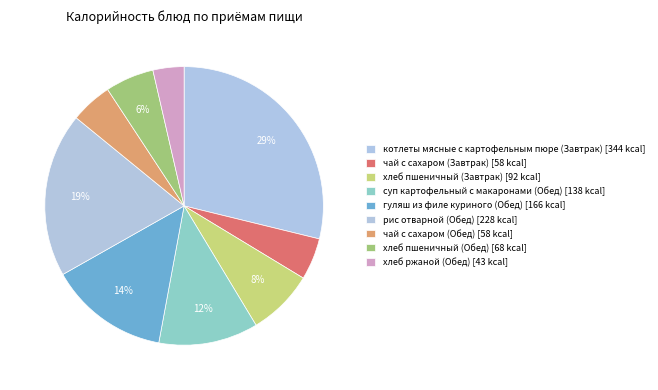

Count the number of slices in the pie.

9